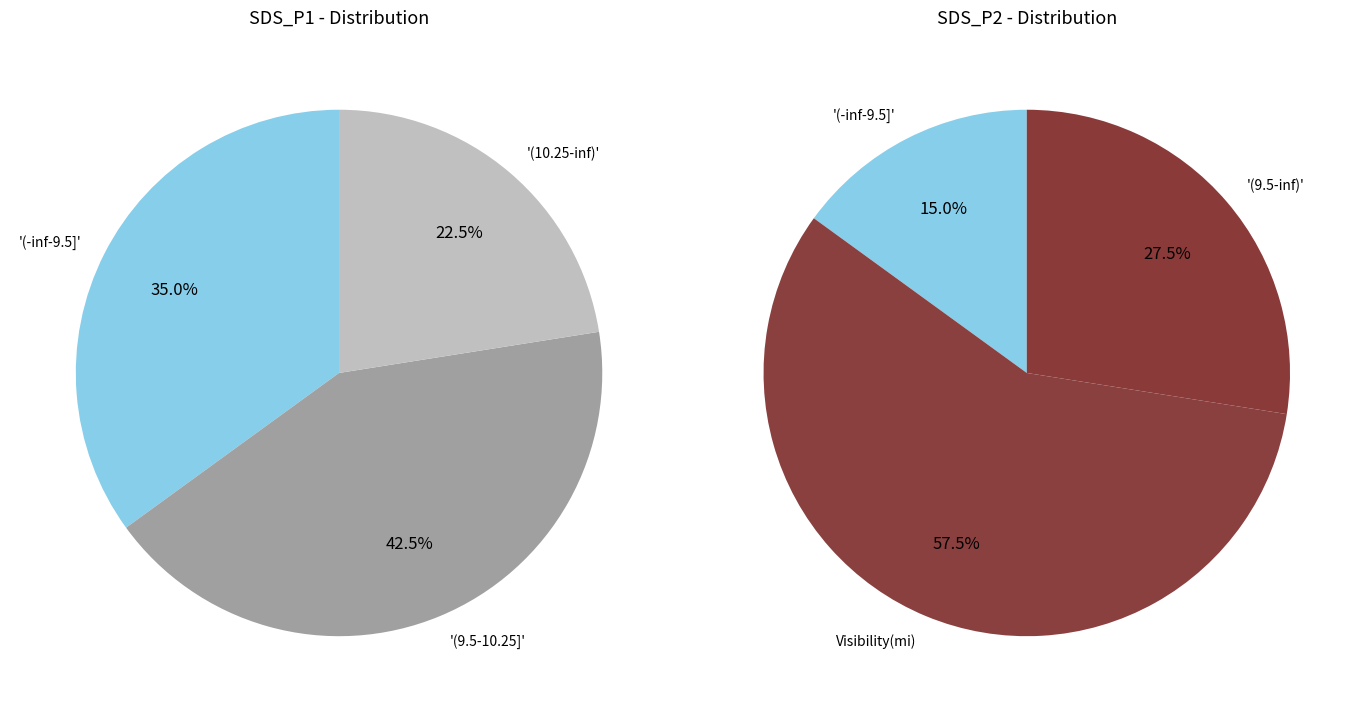

Is there a majority slice in this chart?

No